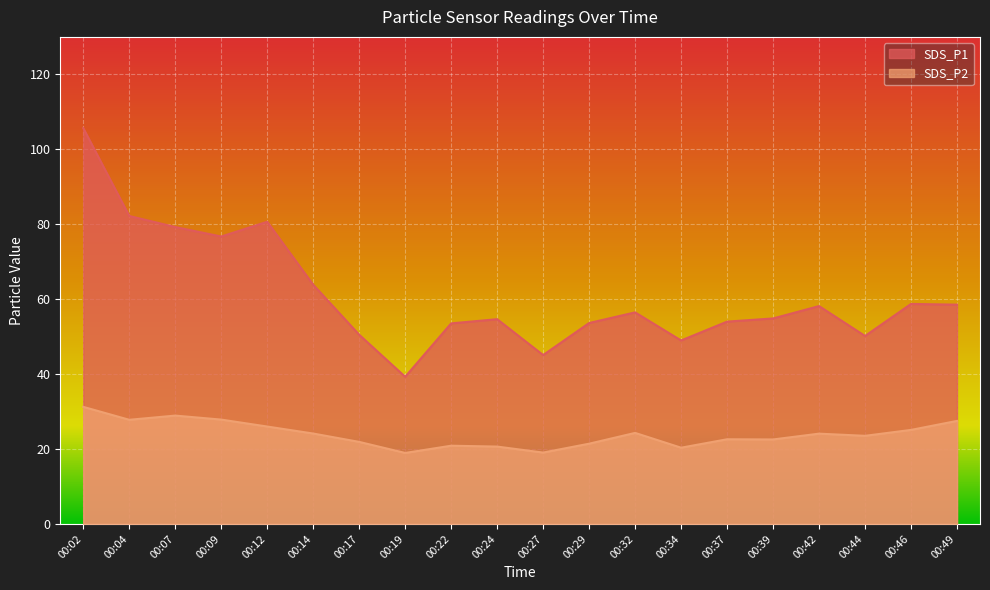

List the series in order of their overall mean, lowest first.

SDS_P2, SDS_P1